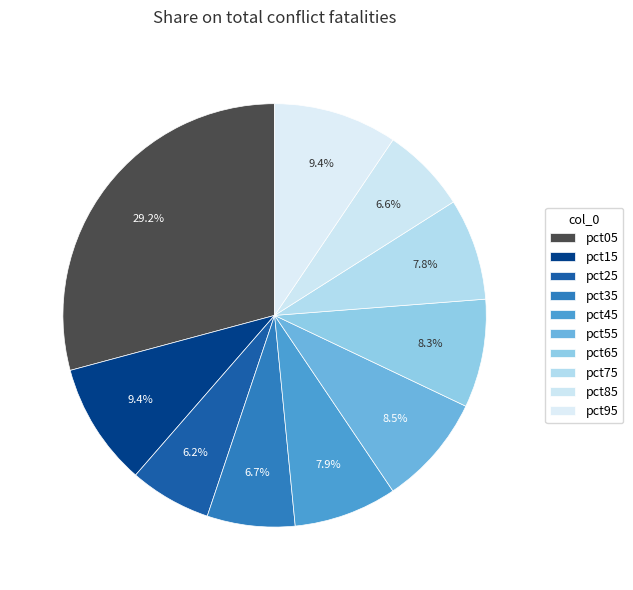

To the nearest percent, what percentage of the pie is pct45?

8%